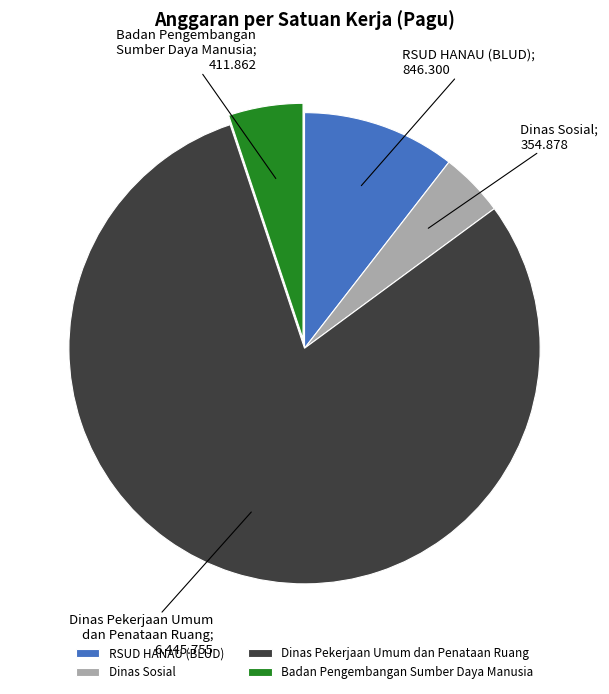

What is the ratio of the value at Badan Pengembangan Sumber Daya Manusia to the value at Dinas Sosial?

1.2